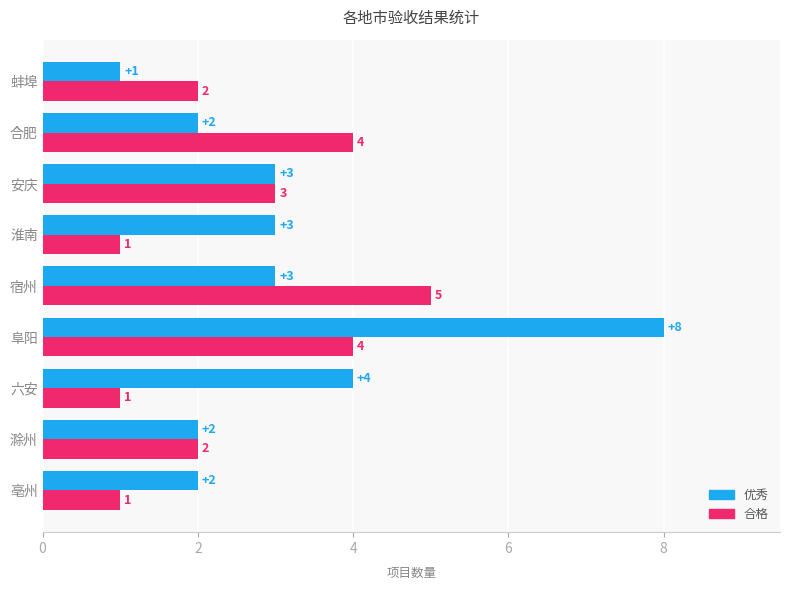

List the series in order of their overall mean, lowest first.

合格, 优秀